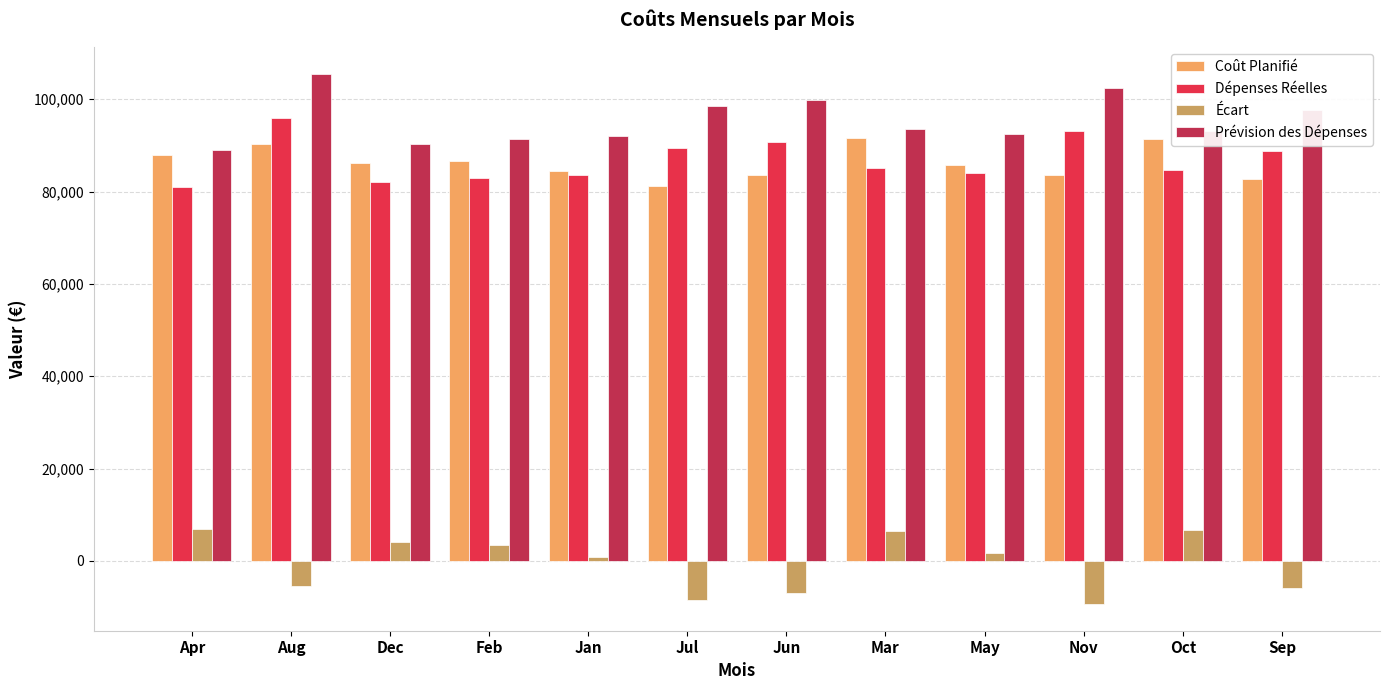

Which series changed the most between Nov and Oct?

Écart